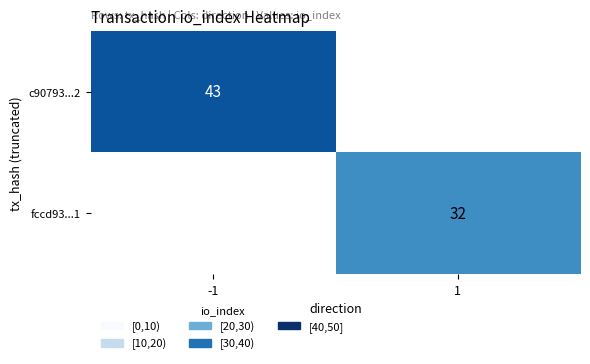

The value of fccd93...1 at 1 is 49. True or false?

False